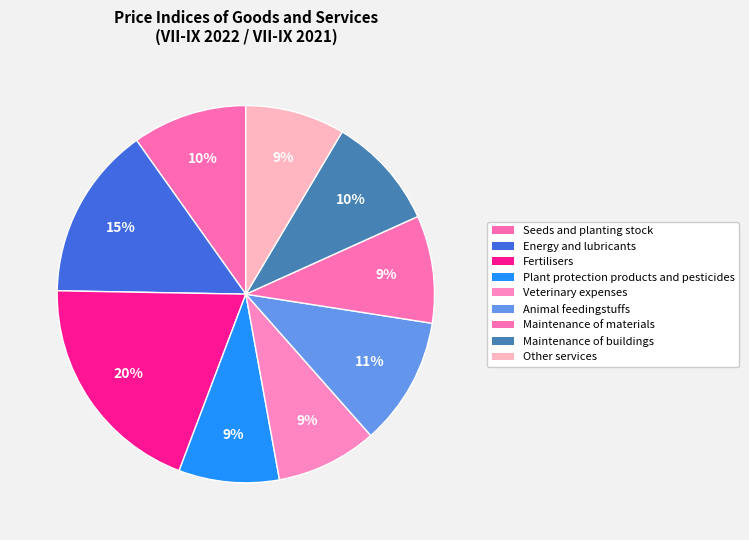

How many segments does this pie chart have?

9